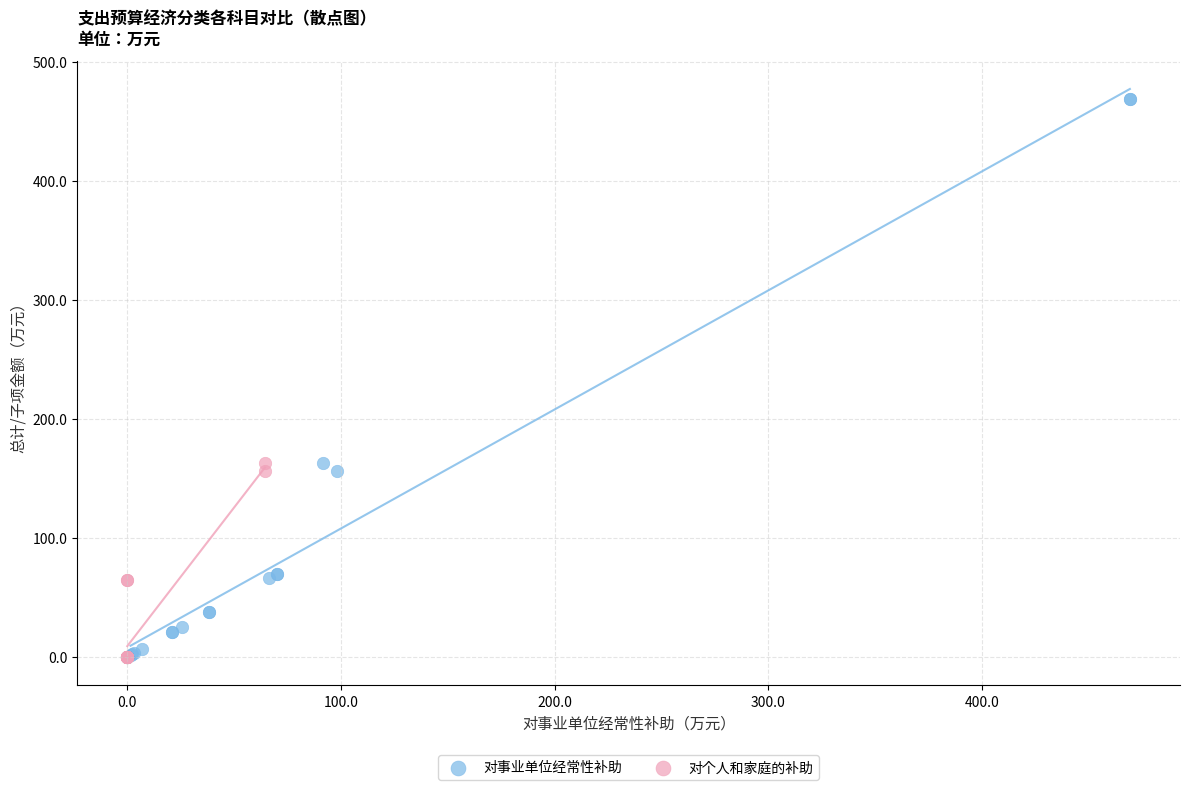

Which series has the largest Y range (max minus min)?

对事业单位经常性补助